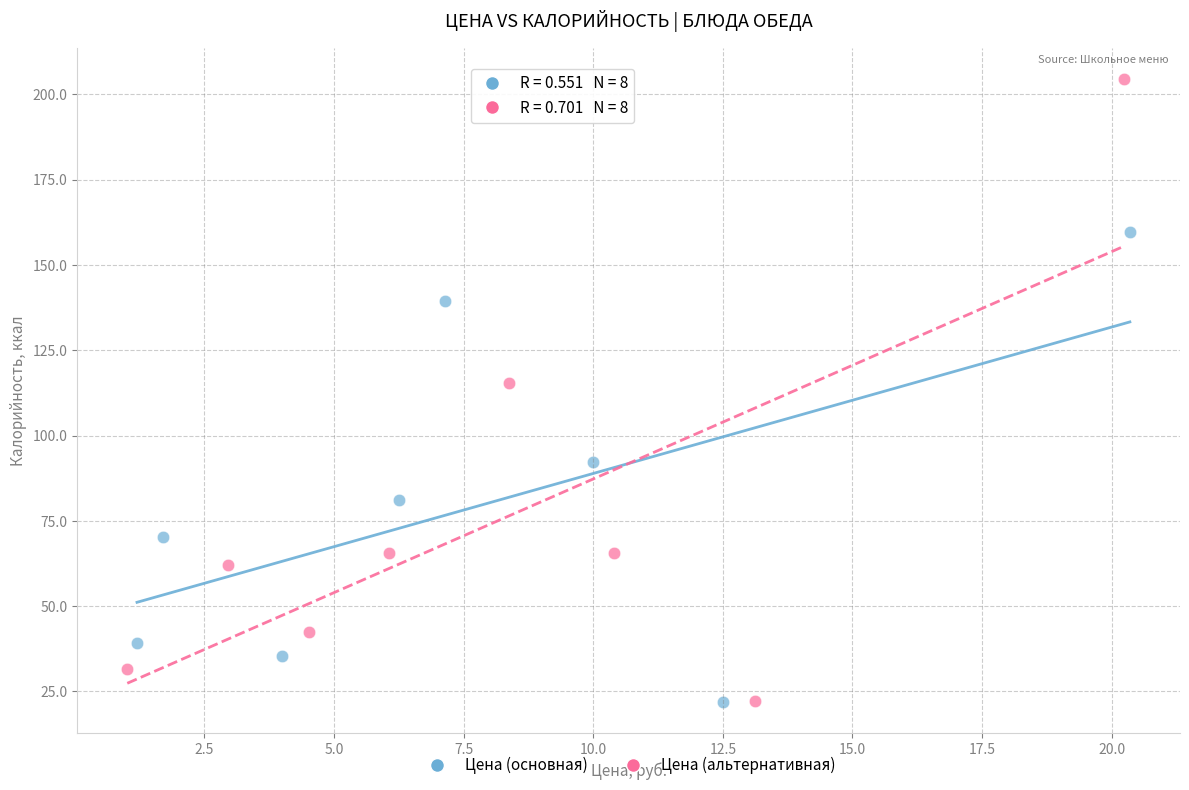

Which series has the largest Y range (max minus min)?

Цена (альтернативная)